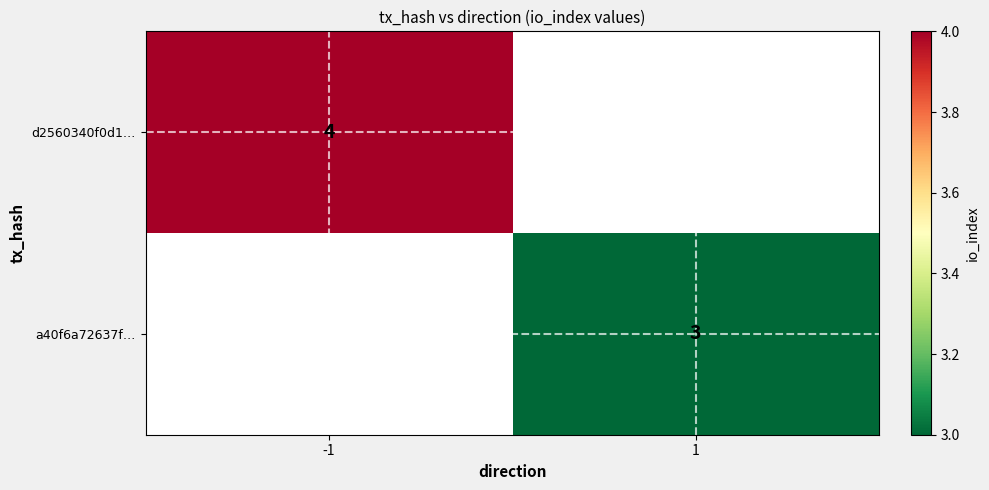

The a40f6a72637f… series shows 1 at 1. True or false?

False